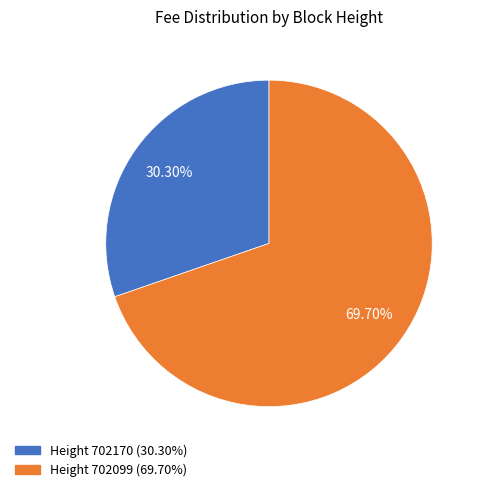

Is there a majority slice in this chart?

Yes